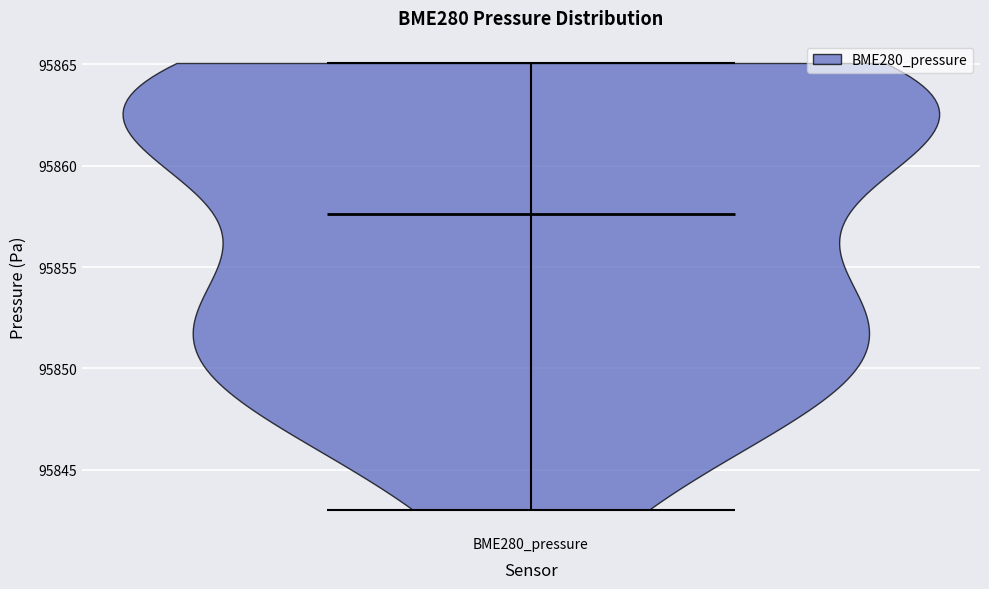

Where does the median line of the violin for BME280_pressure sit on the y-axis? The values are not printed on the chart, so give them approximately, as read against the axis.

95857.5